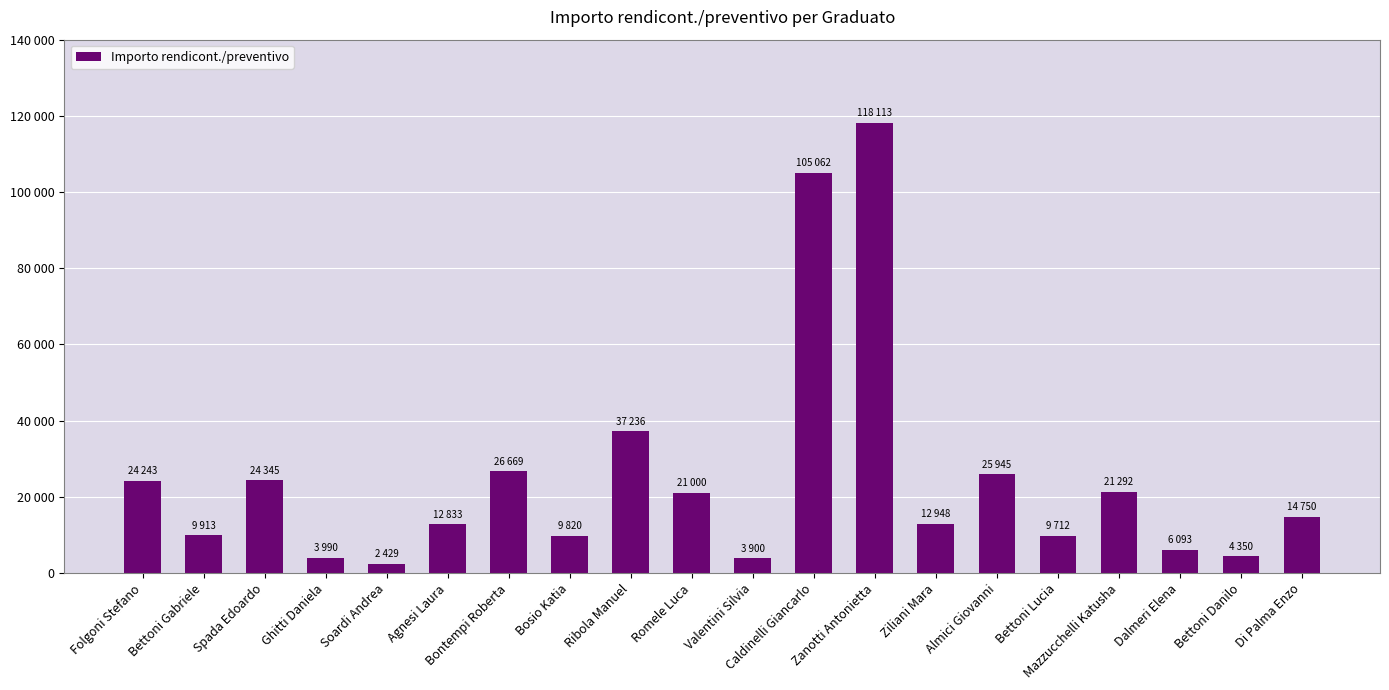

Reading left to right, what are all the values shown in this chart?

24243.0	9913.6	24345.7	3990.0	2429.0	12833.0	26669.2	9820.0	37236.0	21000.0	3900.0	105062.3	118113.2	12948.5	25945.0	9712.4	21292.0	6093.0	4350.0	14750.4